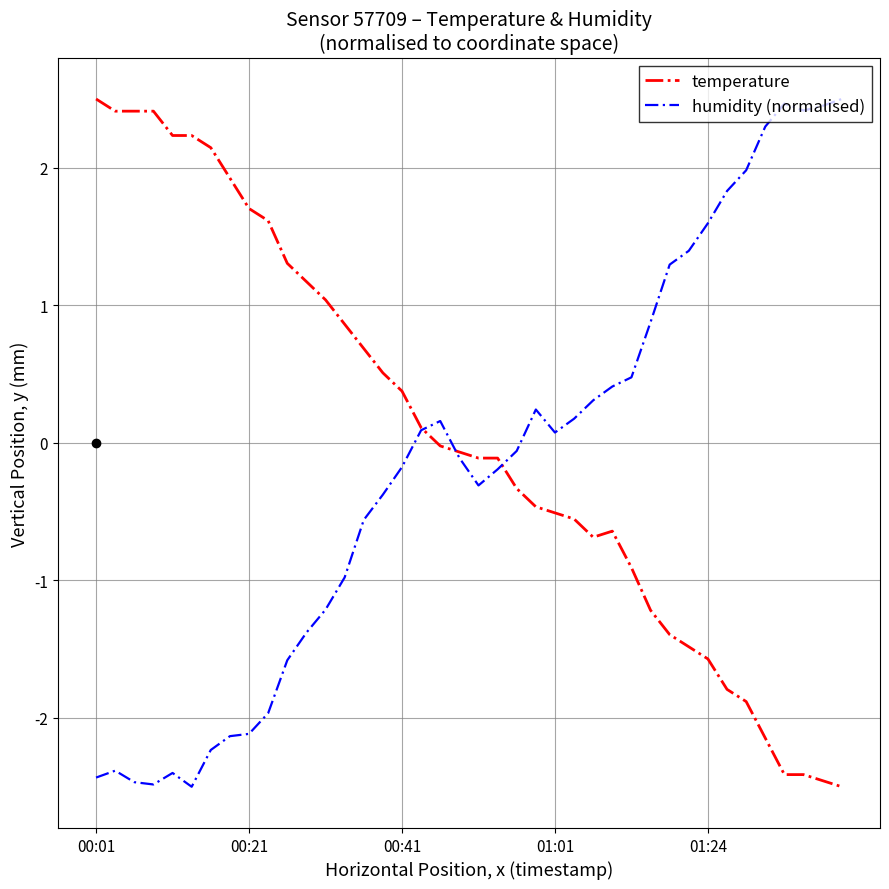

At how many categories does at least one series exceed 0?

36